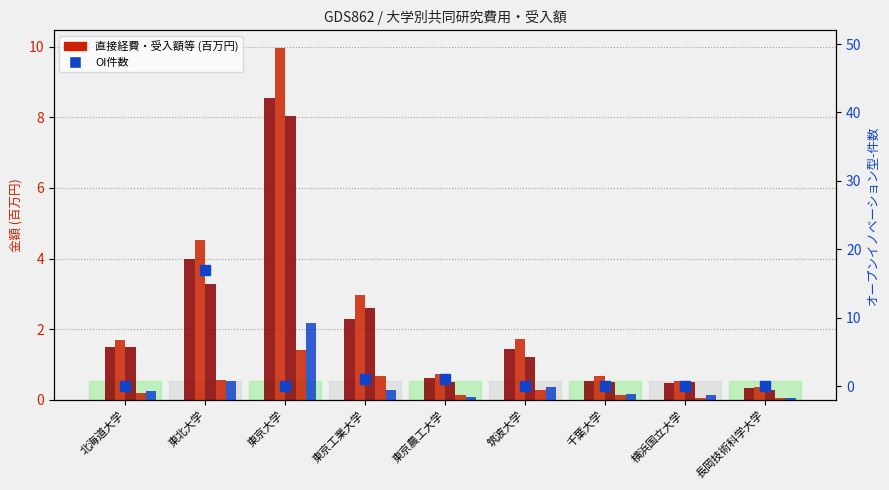

Rank the categories by （合計）間接経費 value from highest to lowest.

東京大学, 東京工業大学, 東北大学, 筑波大学, 北海道大学, 千葉大学, 東京農工大学, 横浜国立大学, 長岡技術科学大学